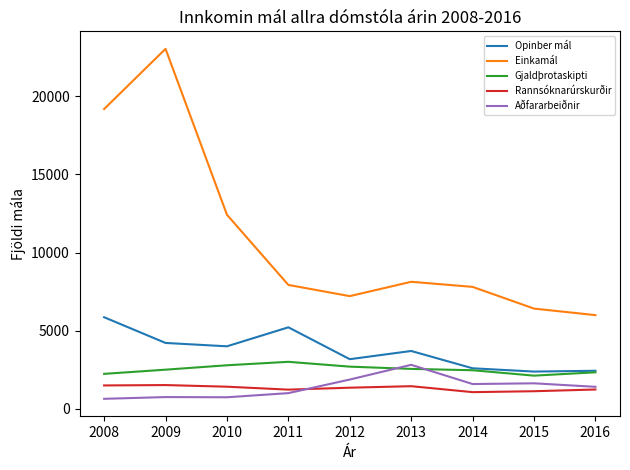

True or false: Einkamál has a value of 7931 at 2011.

True